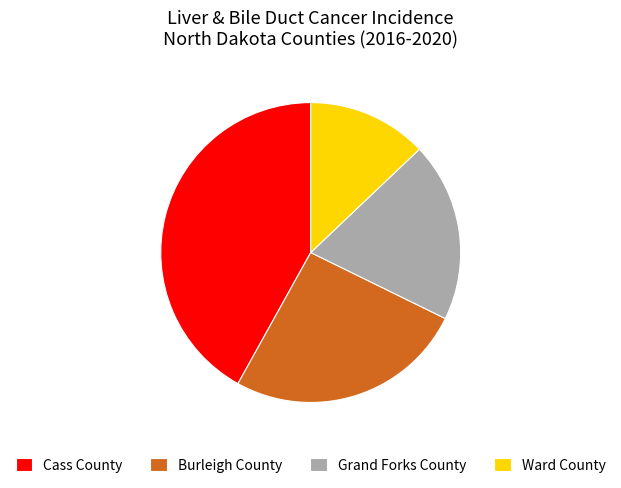

How many segments does this pie chart have?

4